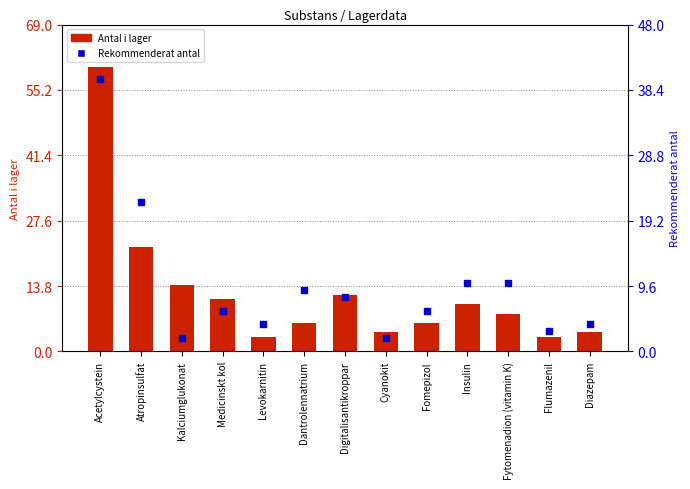

At how many categories does at least one series exceed 33?

1